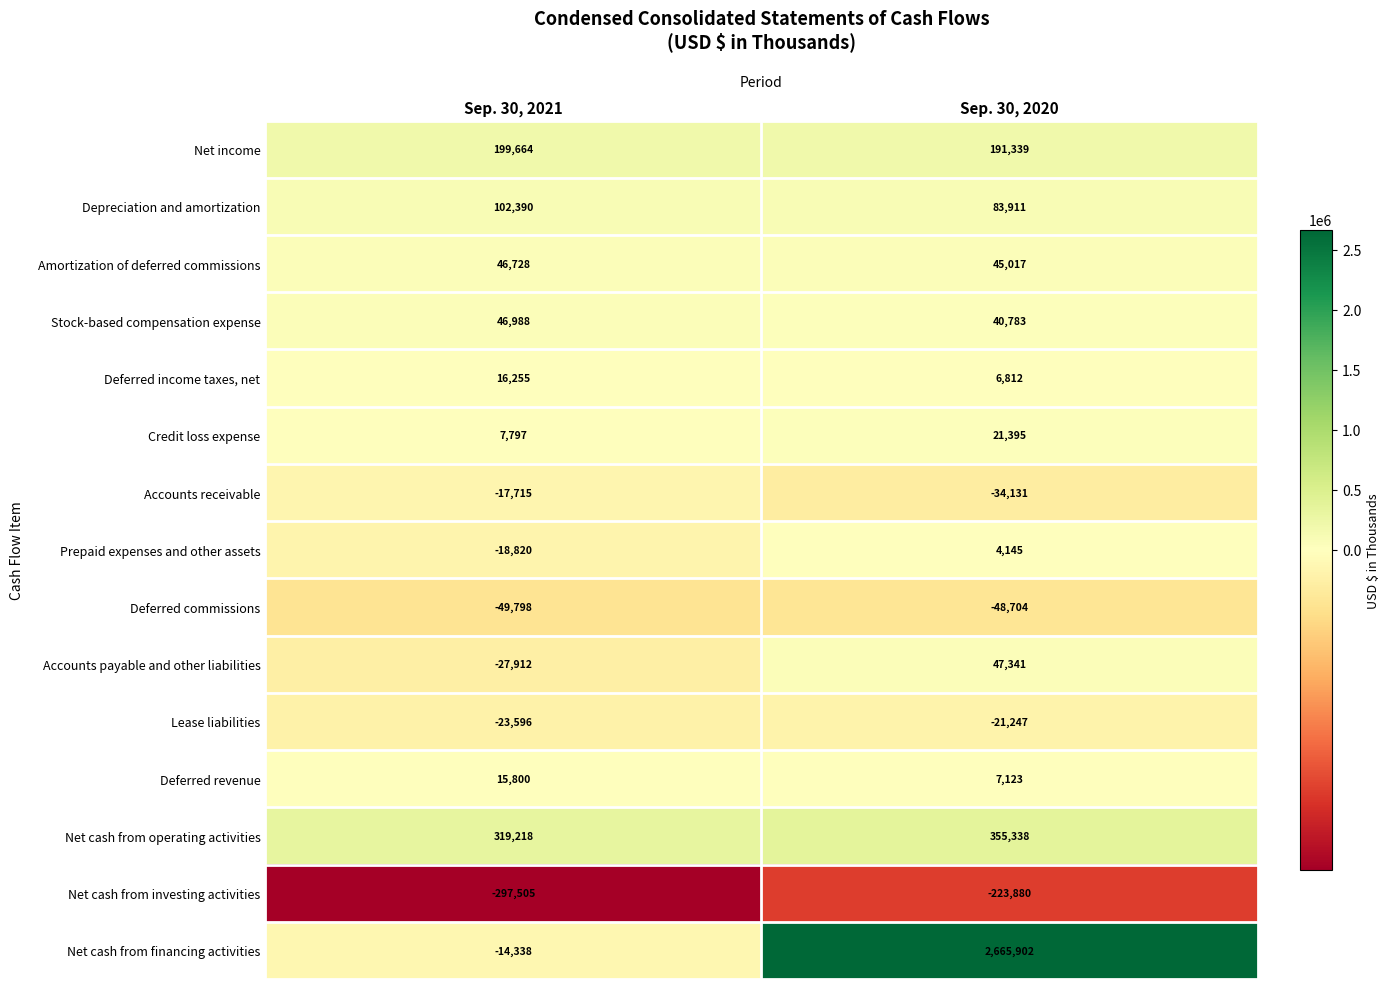

At which label is Deferred commissions closest to -49251?

Sep. 30, 2021